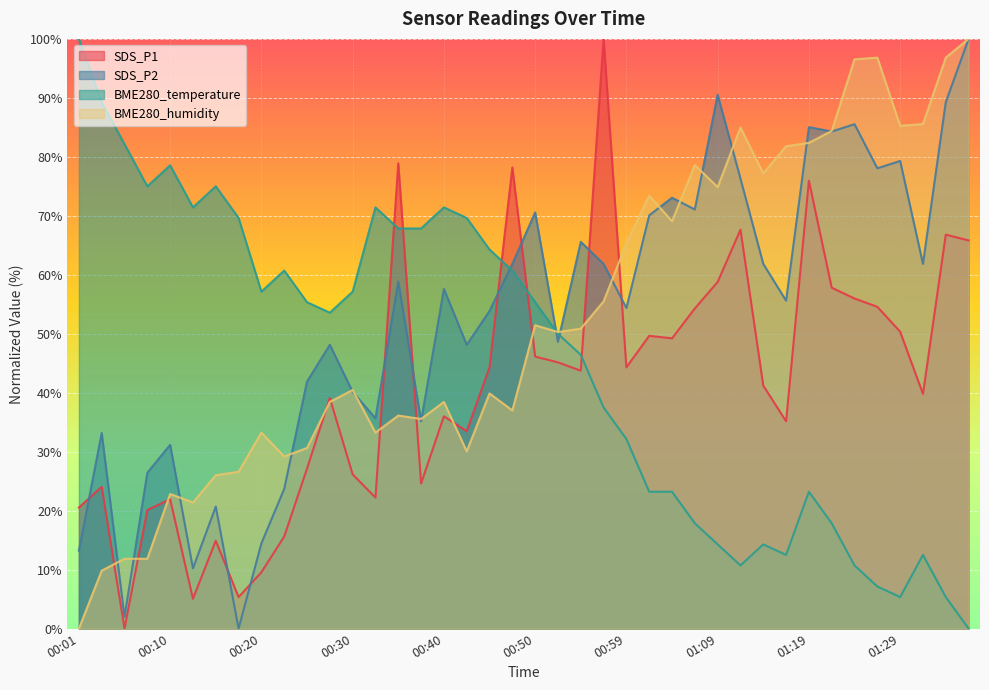

At how many categories does at least one series exceed 0?

40